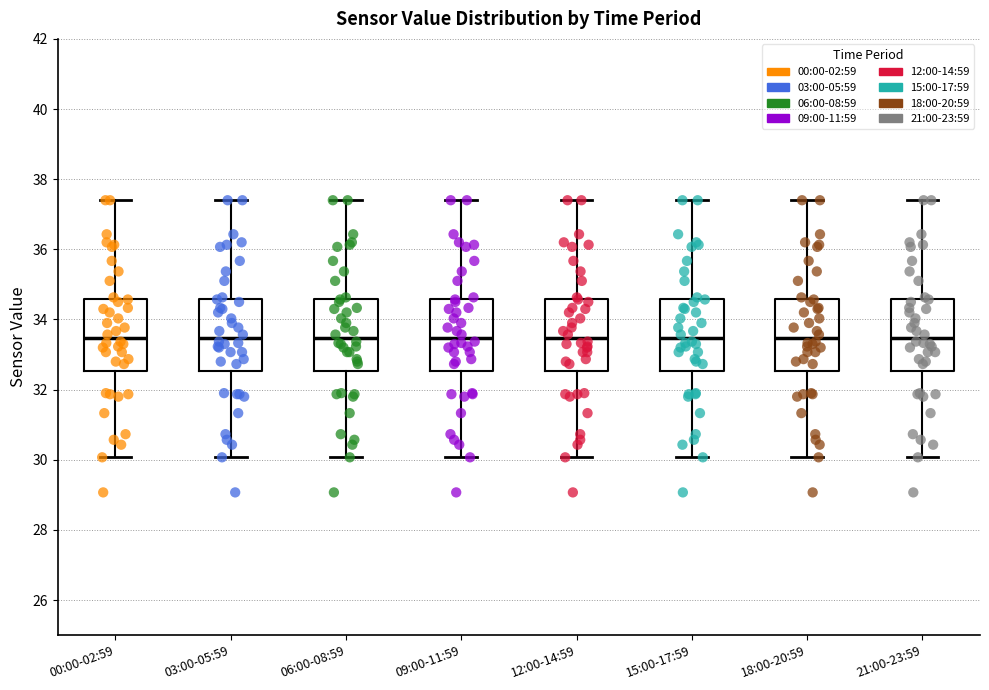

Reading left to right, transcribe this box plot: for each box, give where its median line is, the range the box spans, and where its two whiskers end, as read against the y-axis. The values are not printed on the chart, so give them approximately, as read against the axis.

00:00-02:59: median 33.4, box 32.6 to 34.6, whiskers 30.0 to 37.4
03:00-05:59: median 33.4, box 32.6 to 34.6, whiskers 30.0 to 37.4
06:00-08:59: median 33.4, box 32.6 to 34.6, whiskers 30.0 to 37.4
09:00-11:59: median 33.4, box 32.6 to 34.6, whiskers 30.0 to 37.4
12:00-14:59: median 33.4, box 32.6 to 34.6, whiskers 30.0 to 37.4
15:00-17:59: median 33.4, box 32.6 to 34.6, whiskers 30.0 to 37.4
18:00-20:59: median 33.4, box 32.6 to 34.6, whiskers 30.0 to 37.4
21:00-23:59: median 33.4, box 32.6 to 34.6, whiskers 30.0 to 37.4